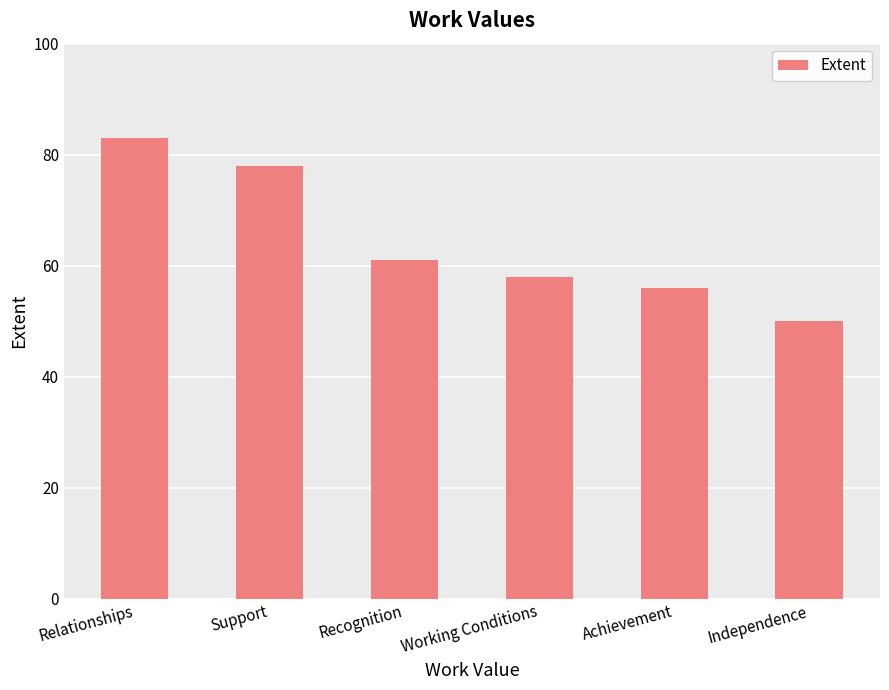

How many bars are there in total?

6